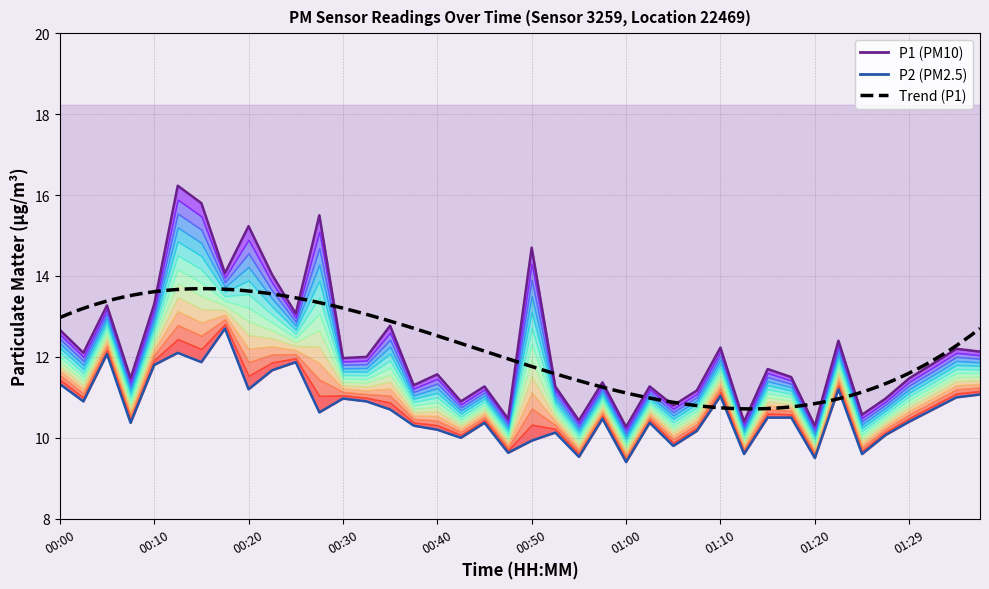

Is it true that P1 equals 11.5 at 01:29?

True